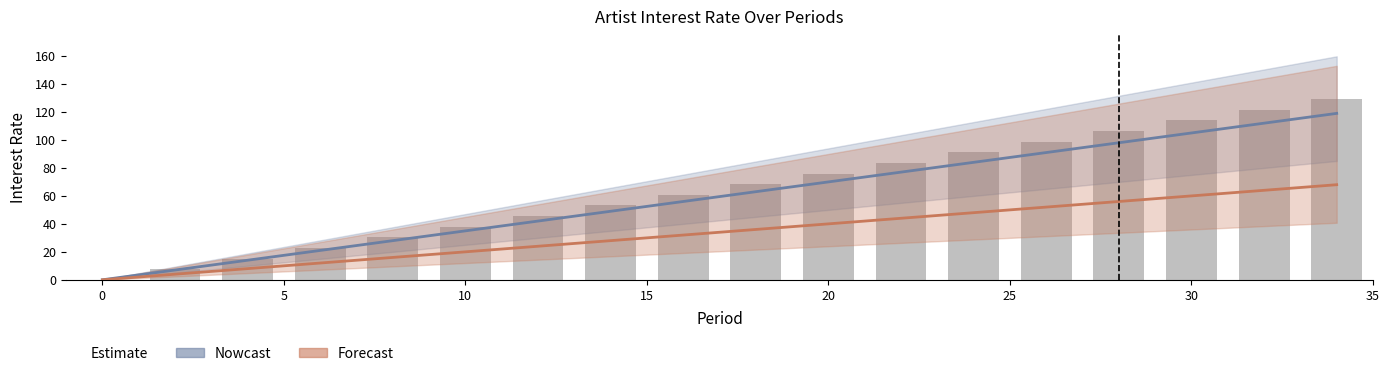

Rank the series by their maximum value, from highest to lowest.

Nowcast, Forecast